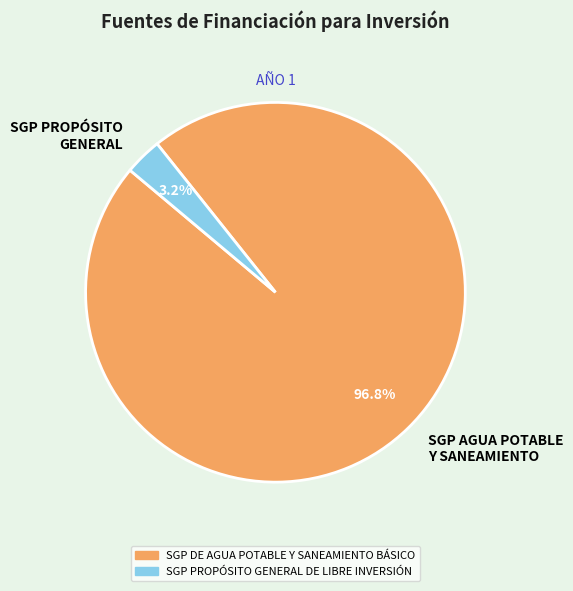

How many slices are in this pie chart?

2